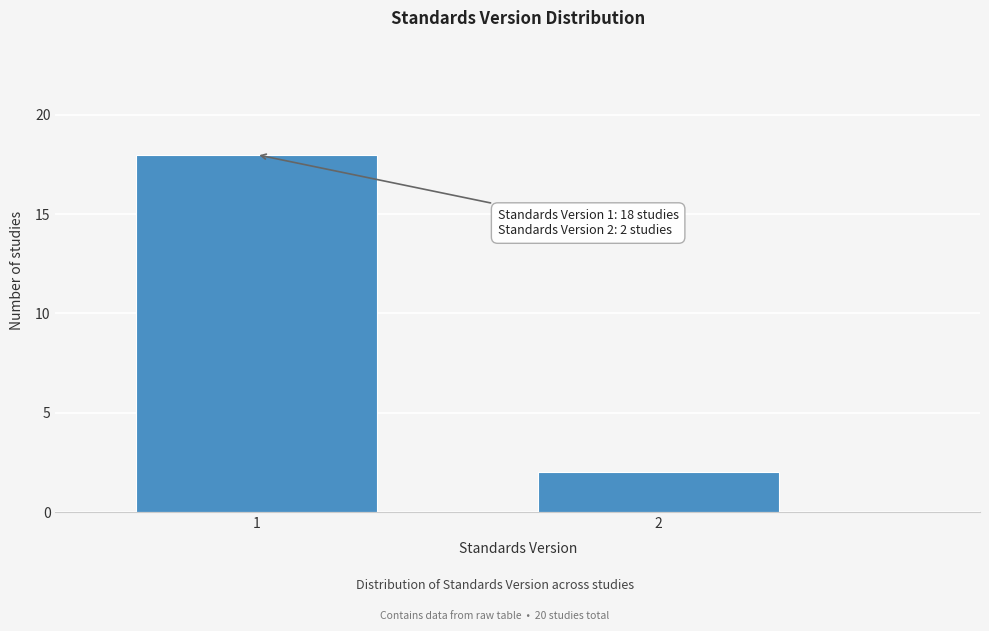

Reading right to left, extract all data points from this chart.

2	18